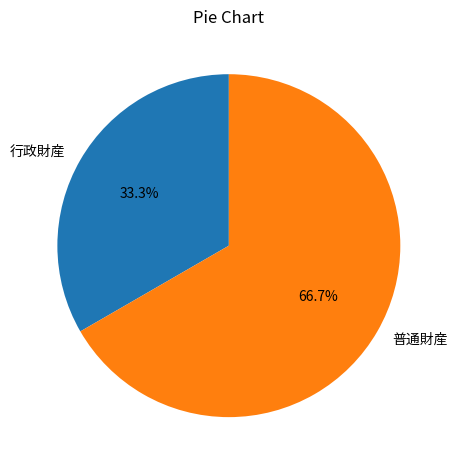

Which category has the biggest portion of the pie?

普通財産